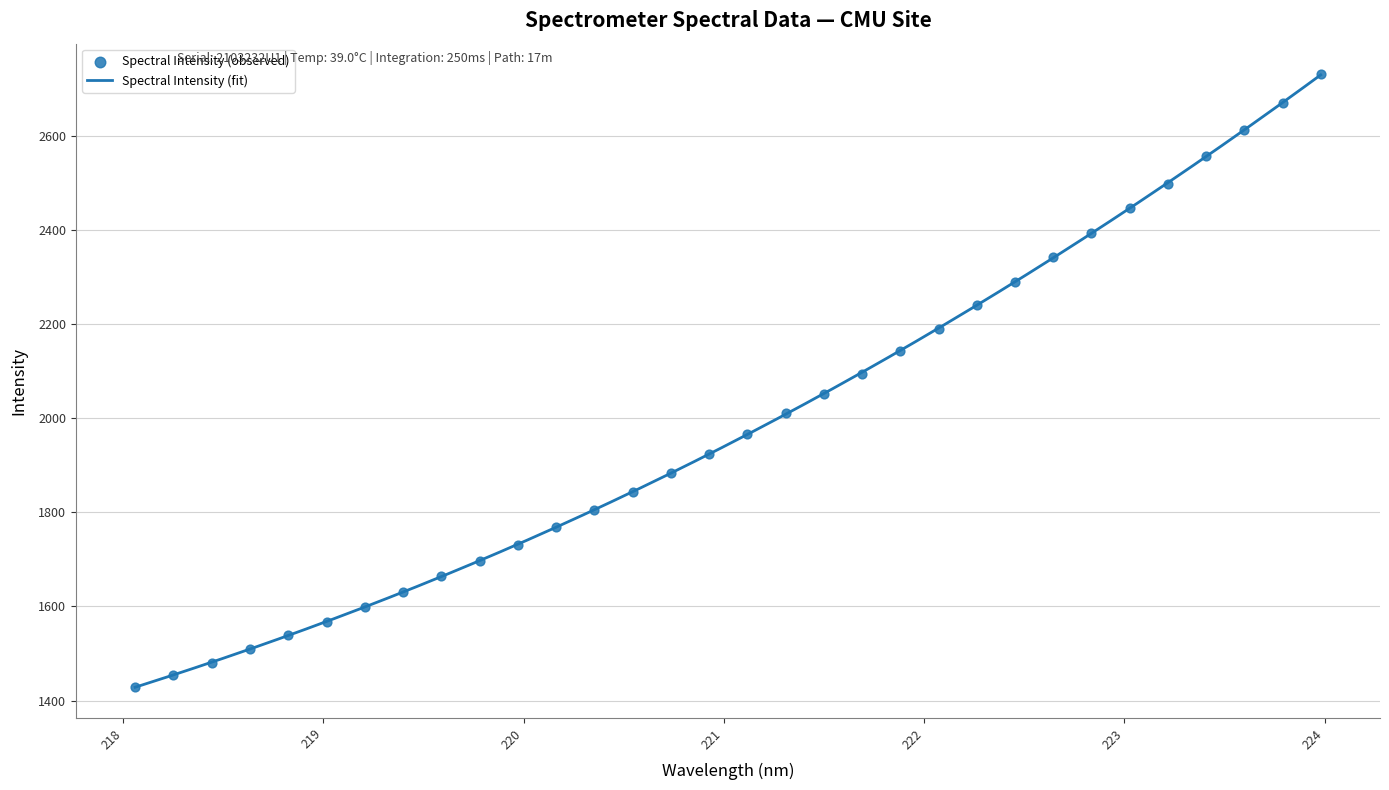

What is the ratio of the value at 223.2172 to the value at 223.408?

1.0